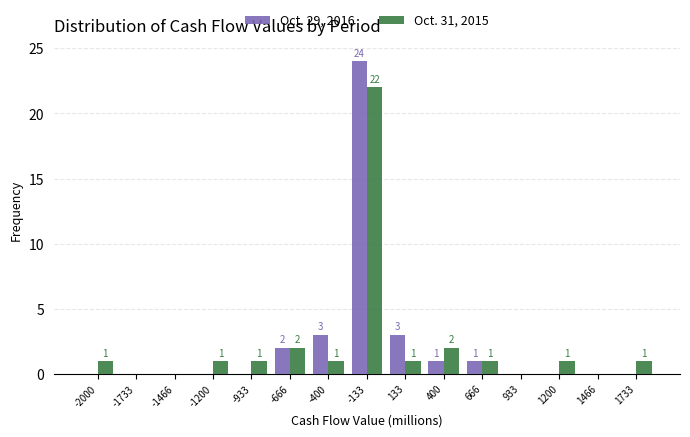

Reading left to right, list all the values displayed in this chart.

Oct. 29, 2016: -2000=0	-1733=0	-1466=0	-1200=0	-933=0	-666=2	-400=3	-133=24	133=3	400=1	666=1	933=0	1200=0	1466=0	1733=0
Oct. 31, 2015: -2000=1	-1733=0	-1466=0	-1200=1	-933=1	-666=2	-400=1	-133=22	133=1	400=2	666=1	933=0	1200=1	1466=0	1733=1